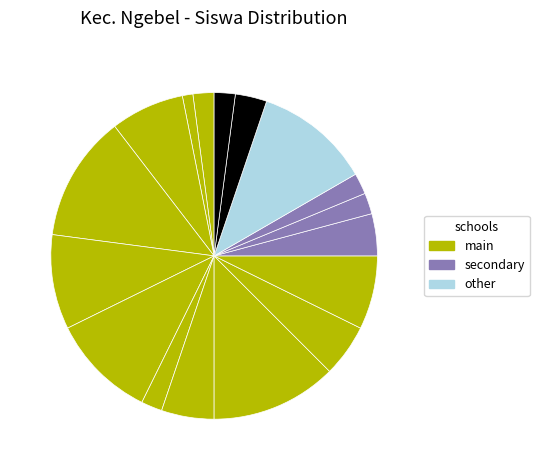

Is there any slice that represents more than half of the pie?

No